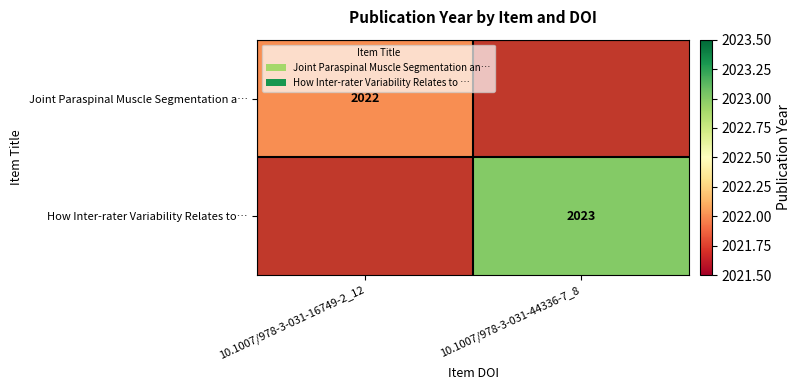

The Joint Paraspinal Muscle Segmentation a… series shows 2888 at 10.1007/978-3-031-16749-2_12. True or false?

False